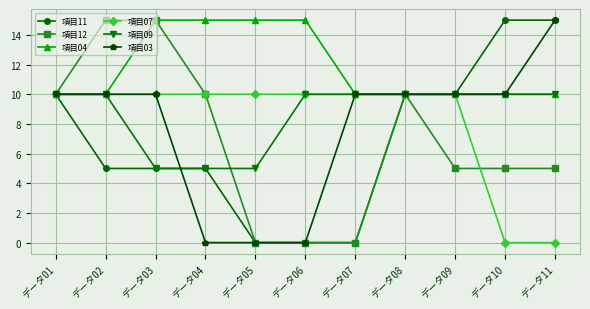

Which series has the largest total across all categories?

項目04